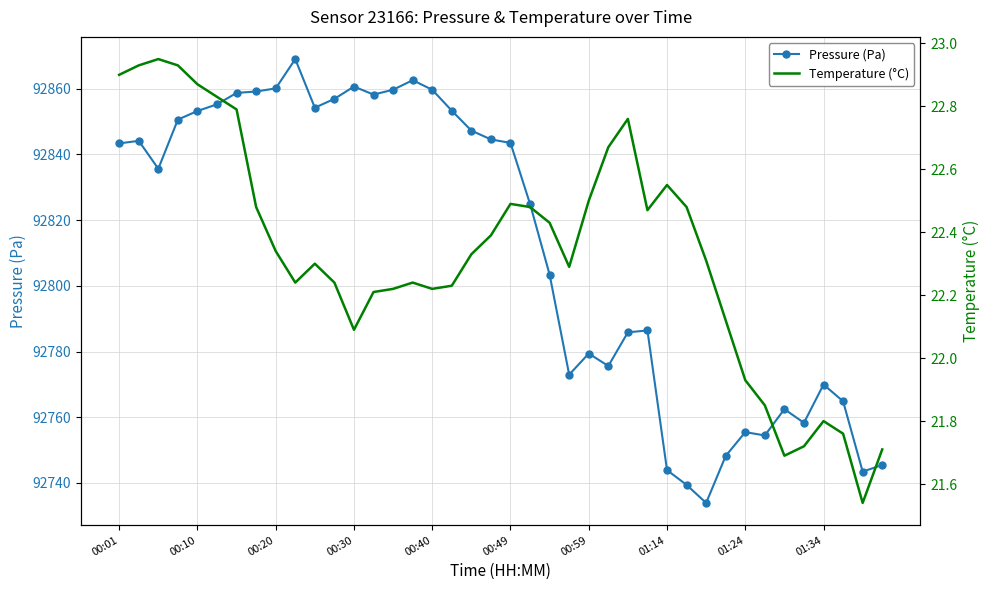

True or false: Pressure (Pa) has more than 1 interior local peaks.

True